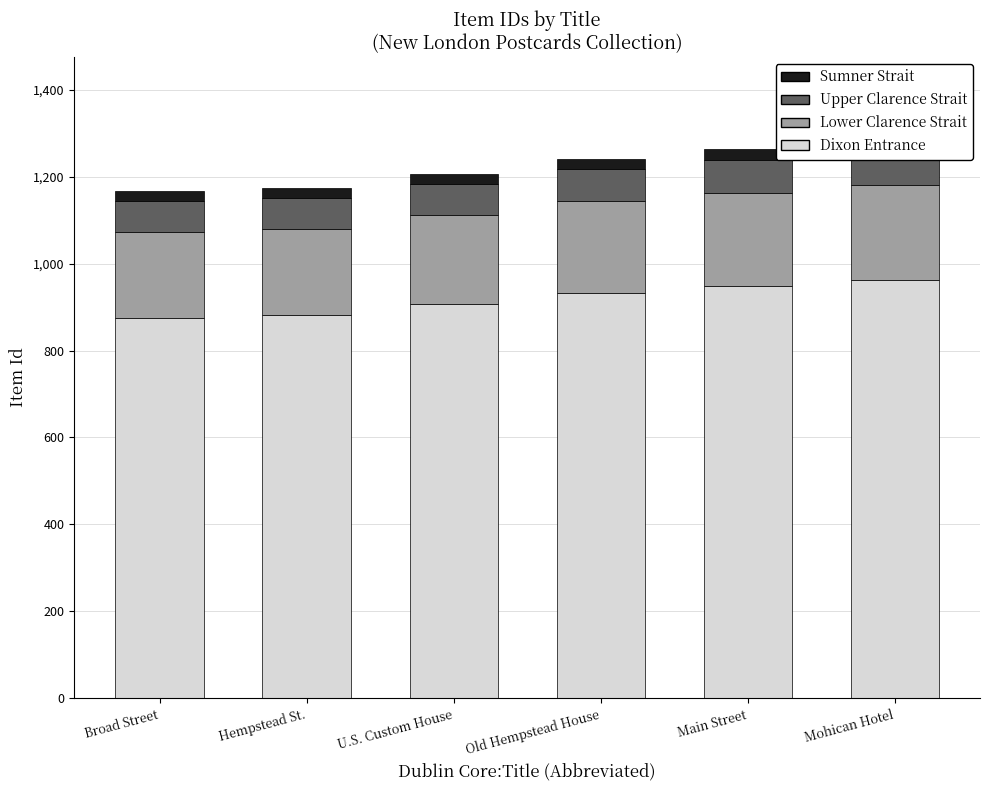

What is the label of the 2nd bar from the right?

Main Street